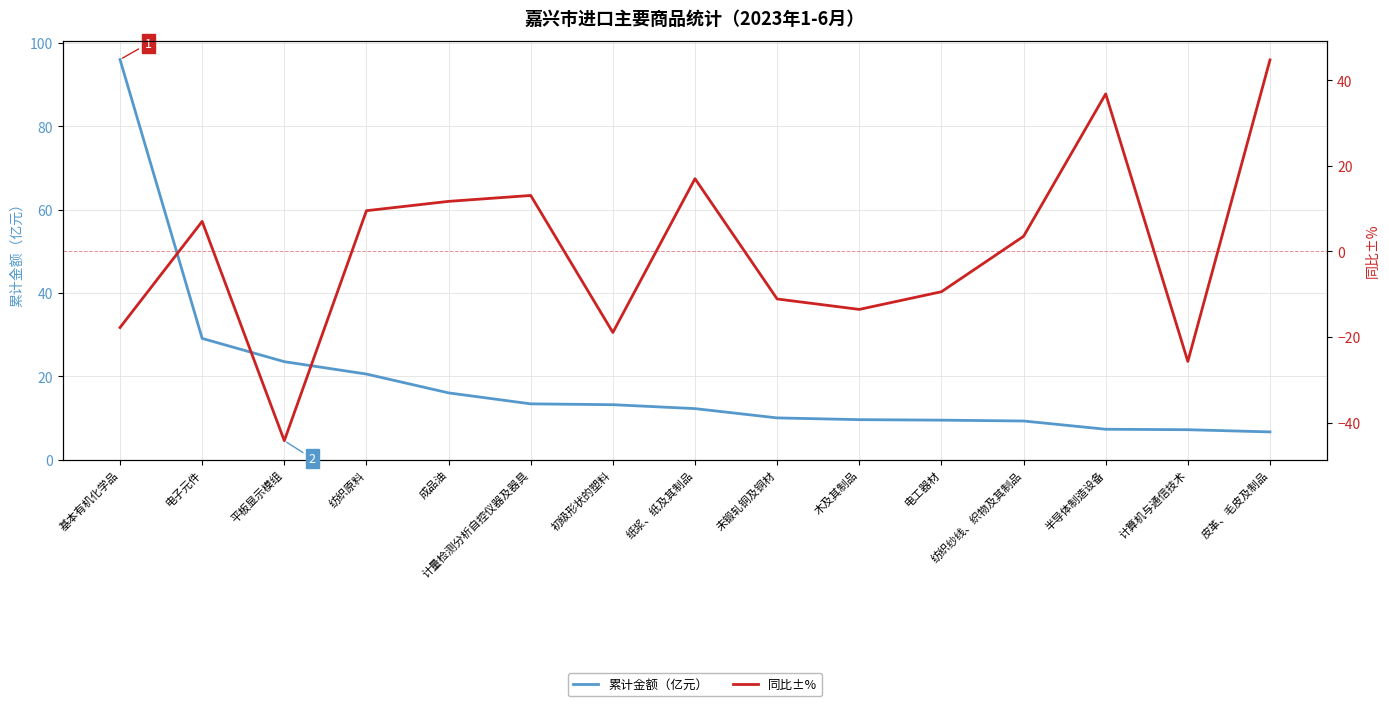

Rank the series by their average value, from lowest to highest.

同比±%, 累计金额（亿元）